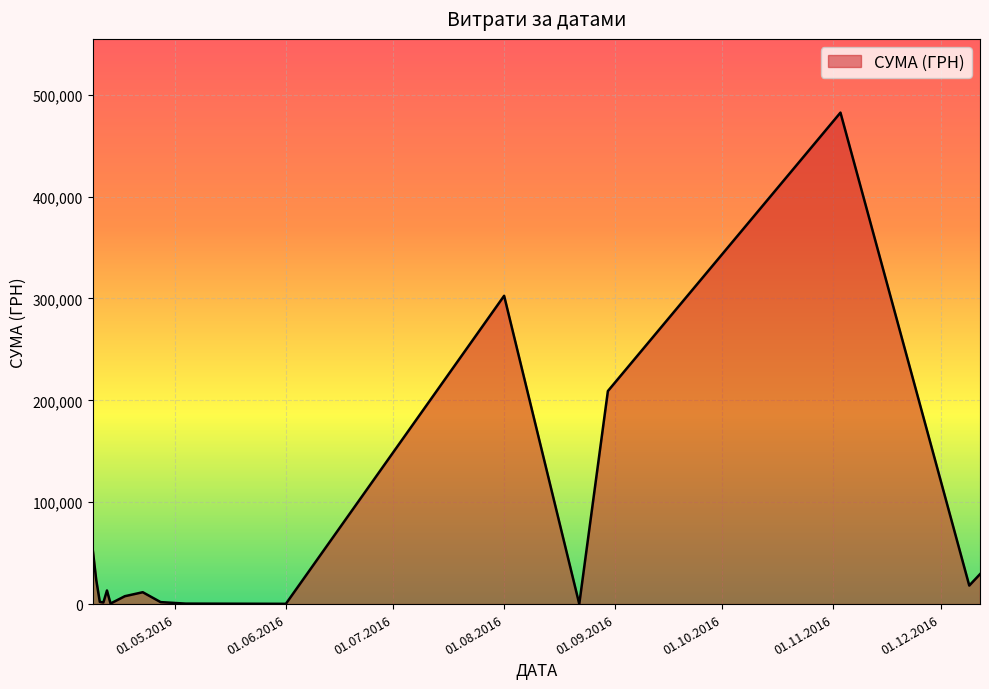

What is the difference between the maximum and minimum values?

482254.4